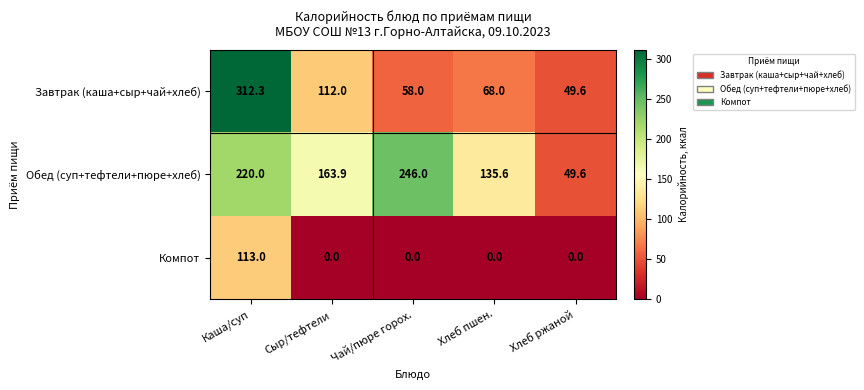

Count the number of categories in the chart.

5